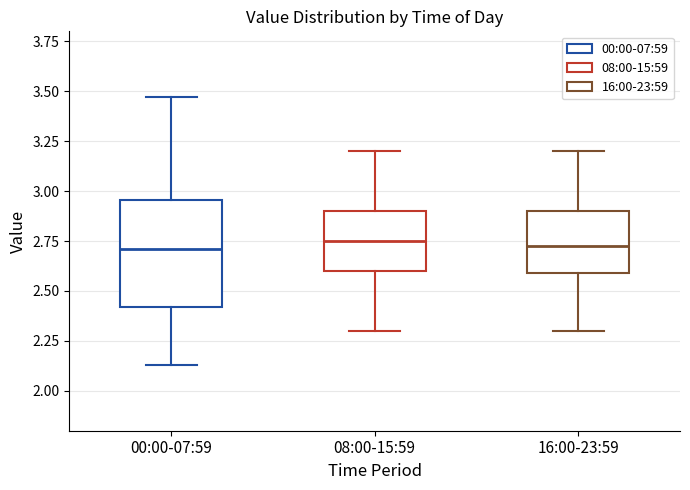

Reading left to right, transcribe this box plot: for each box, give where its median line is, the range the box spans, and where its two whiskers end, as read against the y-axis. The values are not printed on the chart, so give them approximately, as read against the axis.

00:00-07:59: median 2.70, box 2.40 to 2.95, whiskers 2.15 to 3.45
08:00-15:59: median 2.75, box 2.60 to 2.90, whiskers 2.30 to 3.20
16:00-23:59: median 2.75, box 2.60 to 2.90, whiskers 2.30 to 3.20